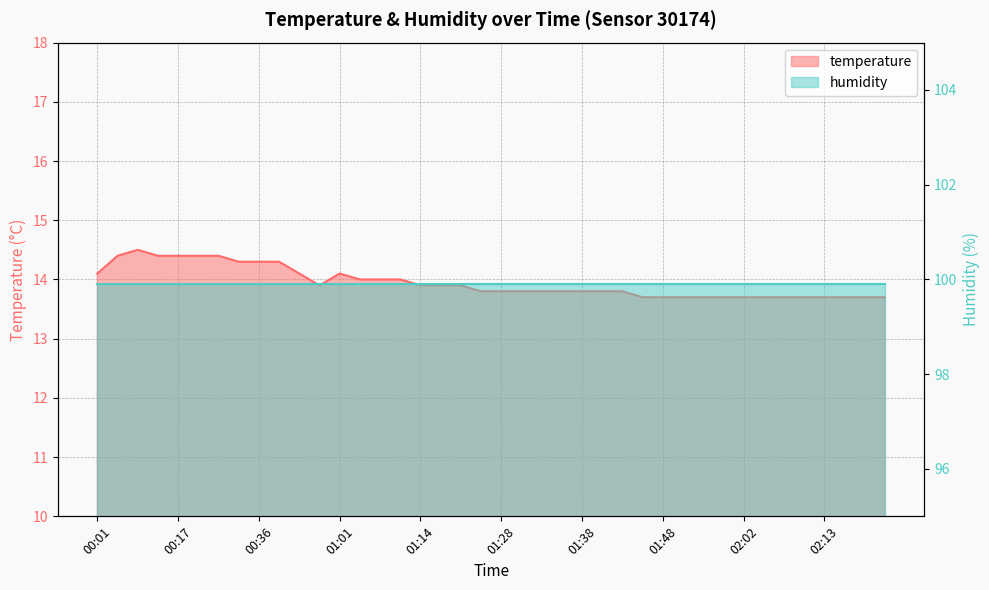

At which category does the data reach its first local valley?

00:56